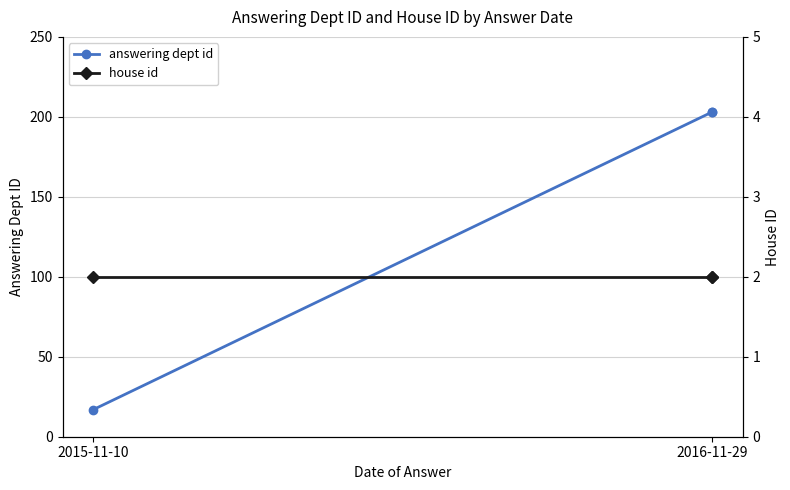

Which series has the largest total across all categories?

answering dept id